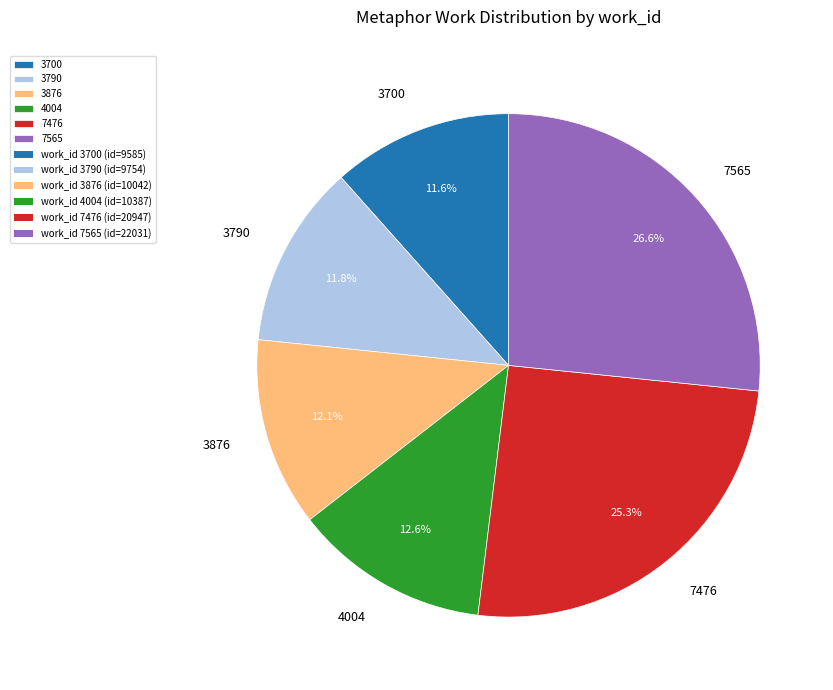

Is 3700 the majority of the pie?

No